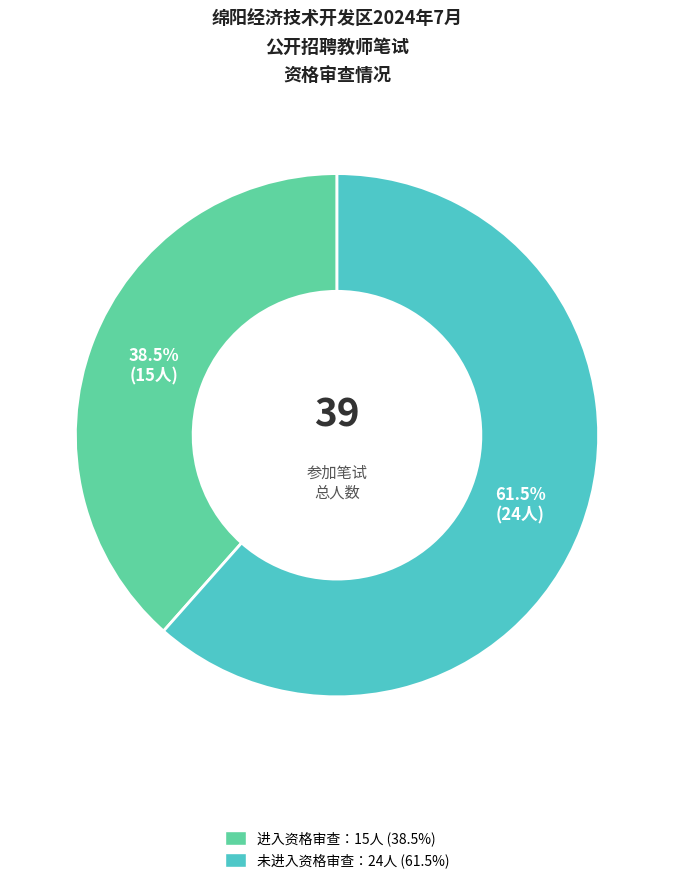

Is there any slice that represents more than half of the pie?

Yes